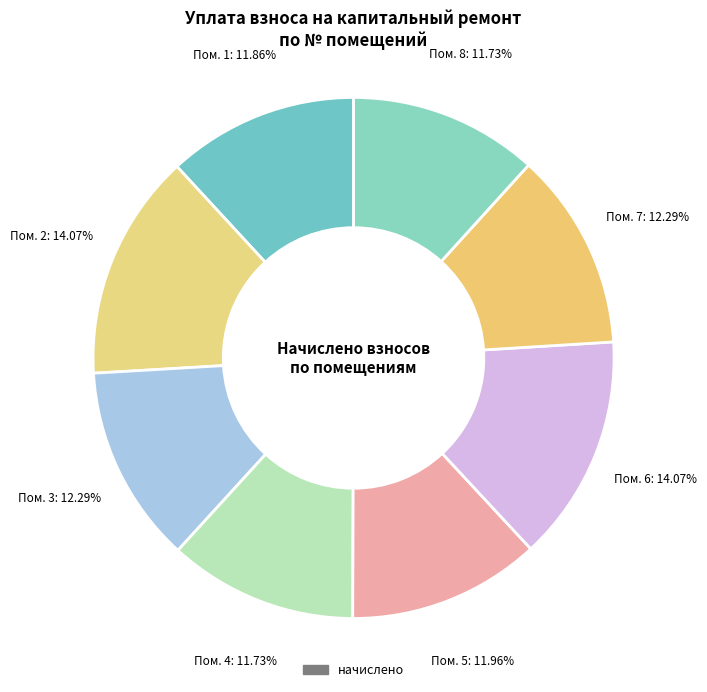

Rank the categories by value from lowest to highest.

4, 8, 1, 5, 3, 7, 2, 6